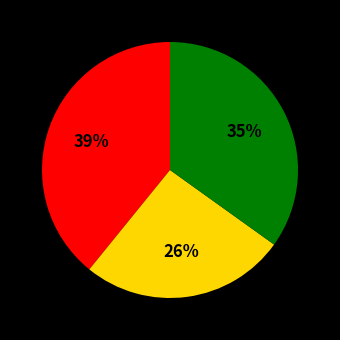

To the nearest percent, what is the difference between the largest and smallest slice percentages?

13%